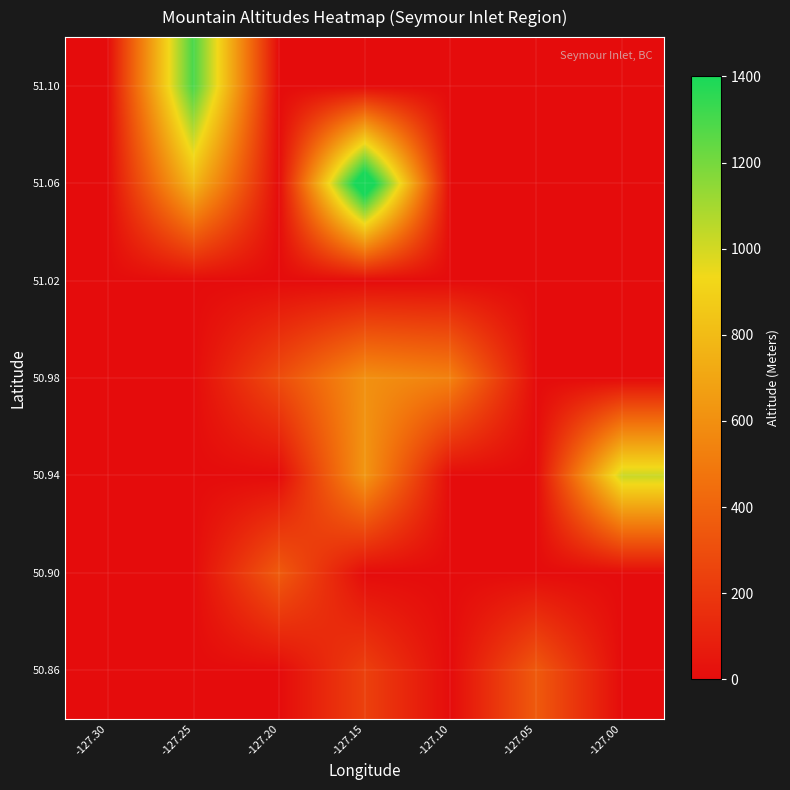

Reading left to right, what are all the values shown in this chart?

50.86: -127.30=0	-127.25=0	-127.20=0	-127.15=238	-127.10=0	-127.05=354	-127.00=0
50.90: -127.30=0	-127.25=0	-127.20=359	-127.15=0	-127.10=0	-127.05=0	-127.00=0
50.94: -127.30=0	-127.25=0	-127.20=0	-127.15=629	-127.10=0	-127.05=0	-127.00=1021
50.98: -127.30=0	-127.25=0	-127.20=292	-127.15=605	-127.10=532	-127.05=0	-127.00=0
51.02: -127.30=0	-127.25=0	-127.20=0	-127.15=0	-127.10=0	-127.05=0	-127.00=0
51.06: -127.30=0	-127.25=790	-127.20=0	-127.15=1592	-127.10=0	-127.05=0	-127.00=0
51.10: -127.30=0	-127.25=1298	-127.20=0	-127.15=0	-127.10=0	-127.05=0	-127.00=0